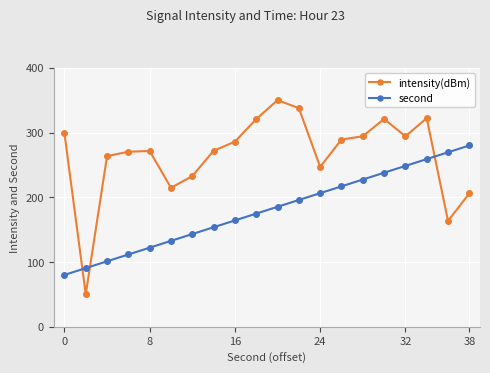

What is the value of the second point at the 11th from the left?

185.3